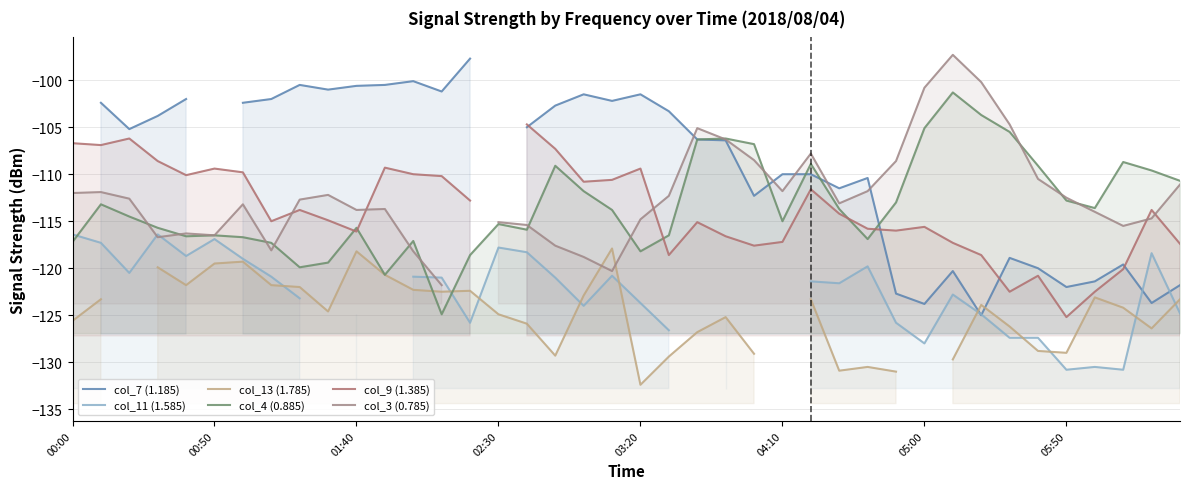

What is the value of the col_11 (1.585) point at the 28th from the left?

-121.6